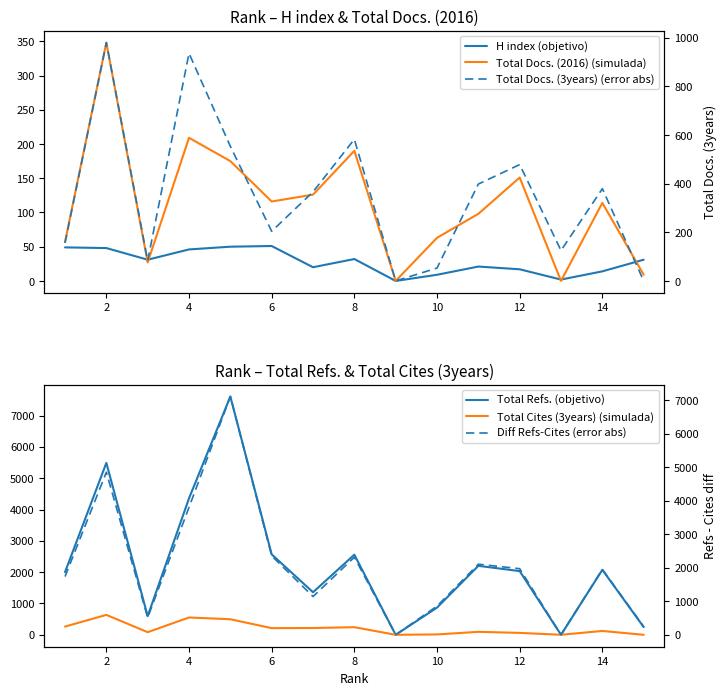

Reading left to right, list all the values displayed in this chart.

H index (objetivo): 49	48	31	46	50	51	20	32	0	9	21	17	2	14	31
Total Docs. (2016) (simulada): 57	348	27	209	175	116	126	190	0	63	98	151	0	114	9
Total Refs. (objetivo): 2001	5488	597	4358	7608	2568	1359	2558	0	868	2202	2034	0	2075	247
Total Cites (3years) (simulada): 263	636	84	553	497	213	217	243	0	12	95	61	1	123	0
Total Docs. (3years) (error abs): 156	979	83	935	553	204	366	582	0	53	398	478	125	379	0
Diff Refs-Cites (error abs): 1738	4852	513	3805	7111	2355	1142	2315	0	856	2107	1973	1	1952	247